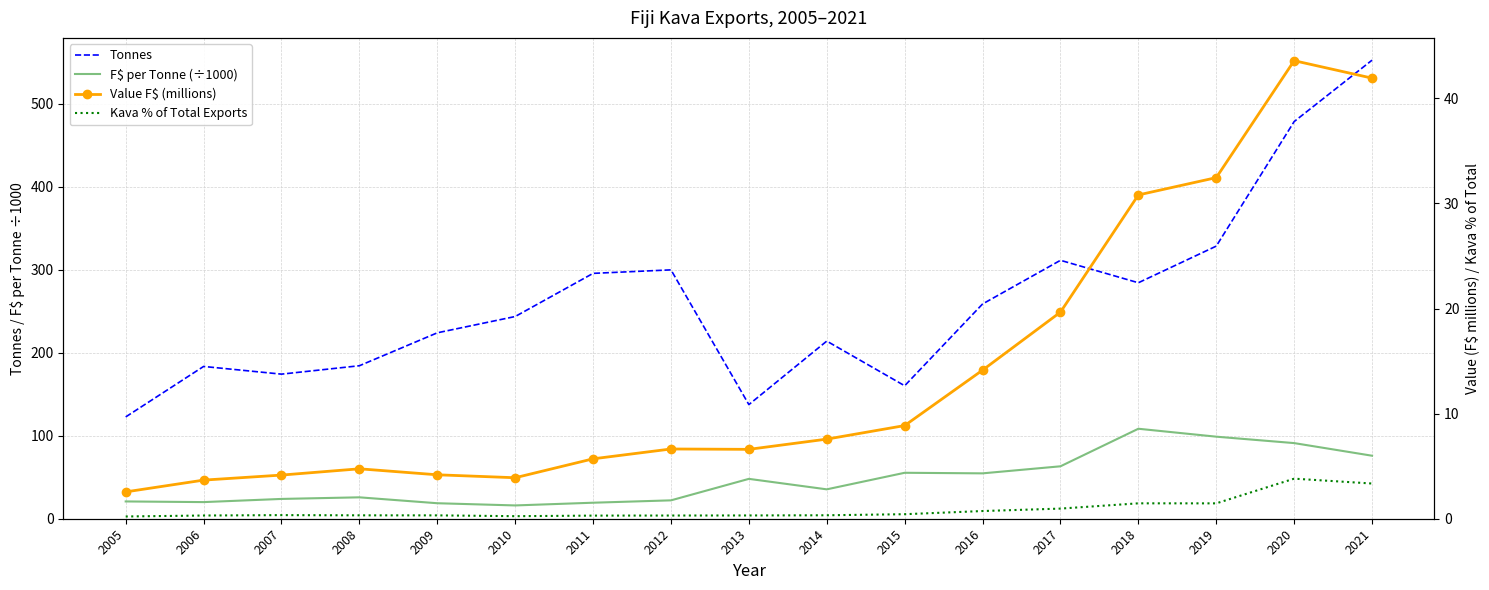

True or false: Value F$ (millions) and Tonnes intersect in this chart.

False